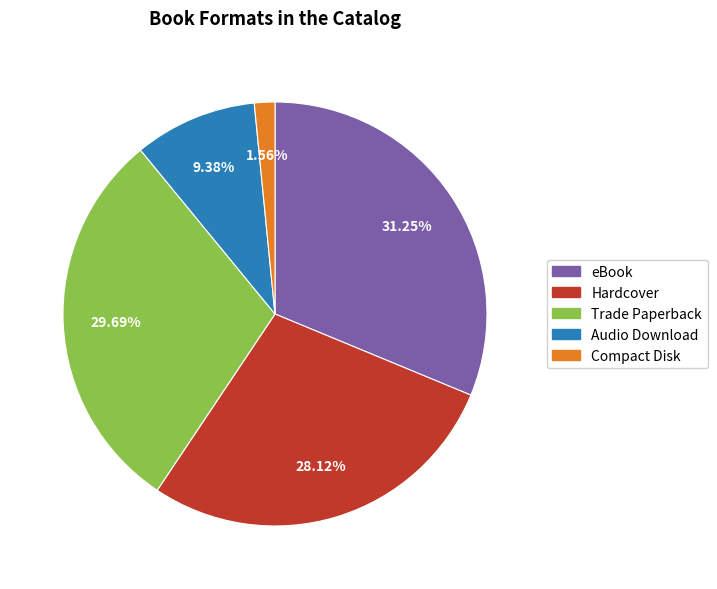

To the nearest percent, what is the difference between the Trade Paperback and Hardcover slice percentages?

2%